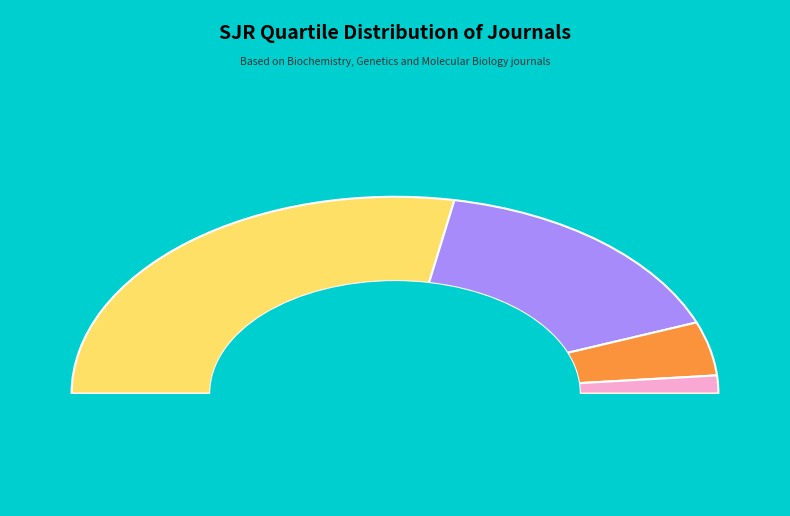

True or false: Q2 accounts for 32% of the total.

True